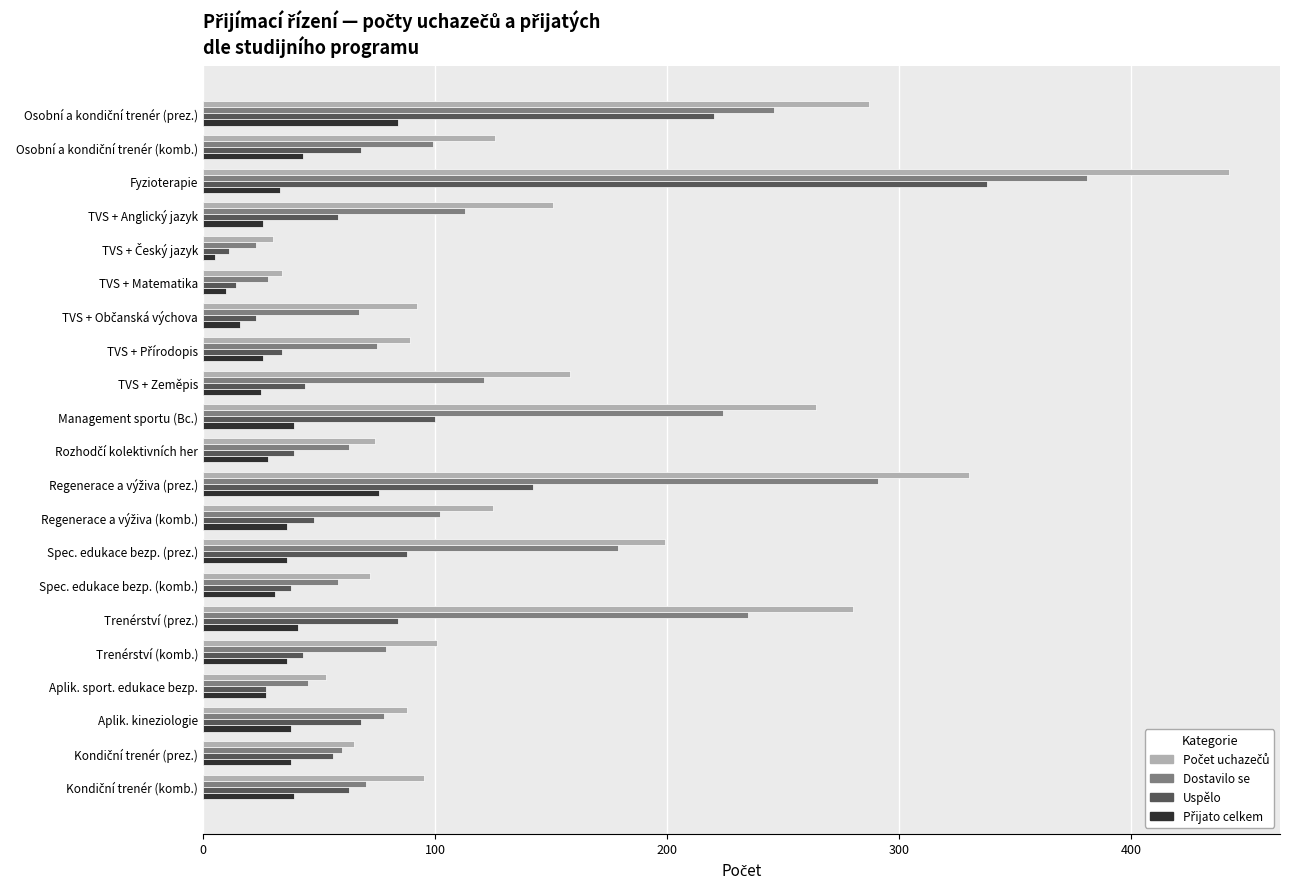

Is it true that Uspělo equals 88 at Spec. edukace bezp. (prez.)?

True